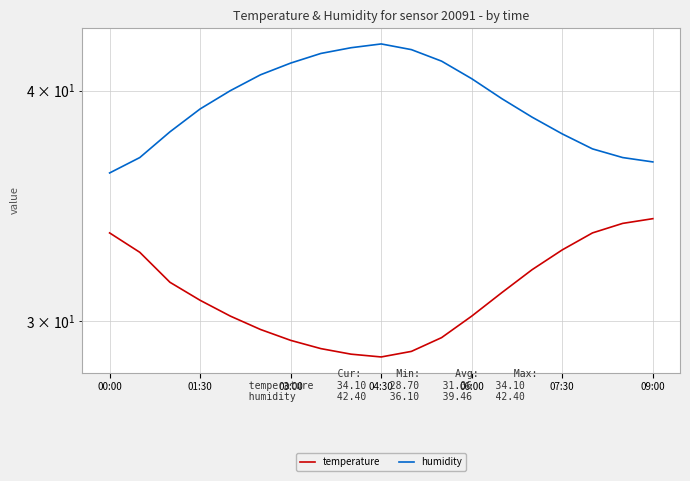

True or false: temperature and humidity cross at least once.

False